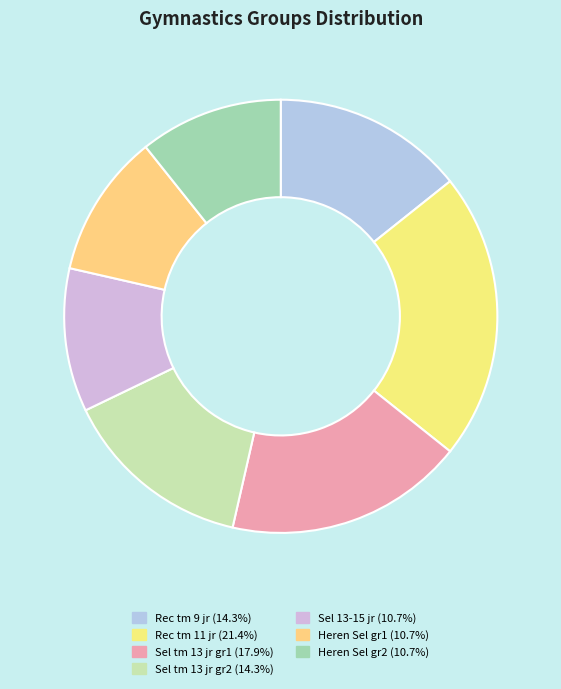

Does any single category account for the majority?

No